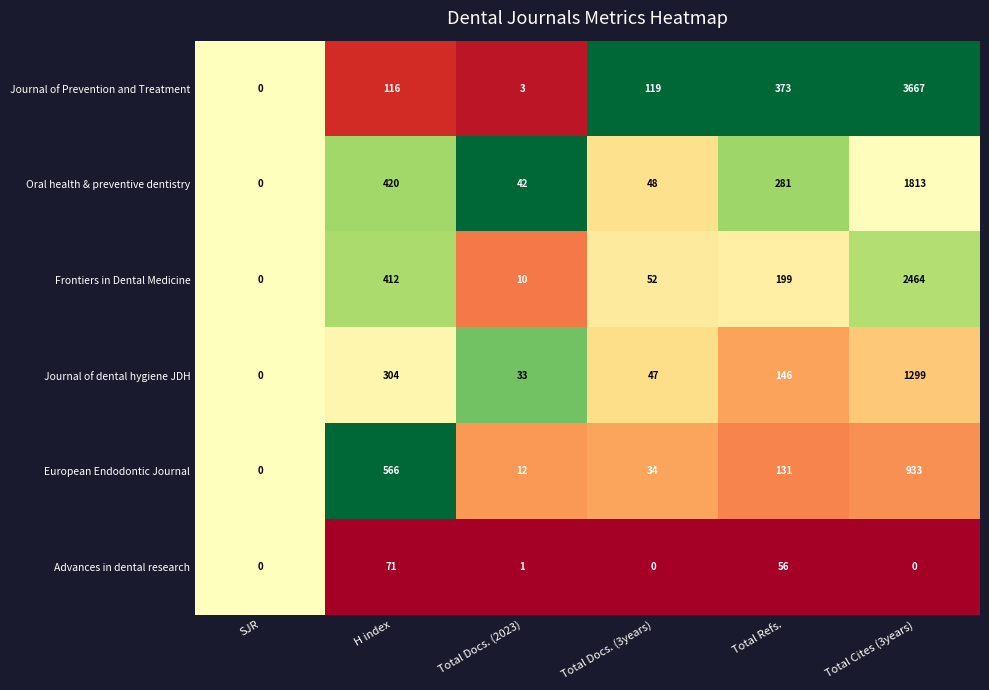

What is the total value across all series at Total Cites (3years)?

10176